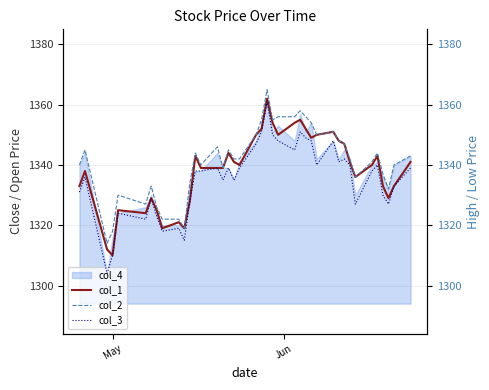

How many categories are shown in the chart?

40